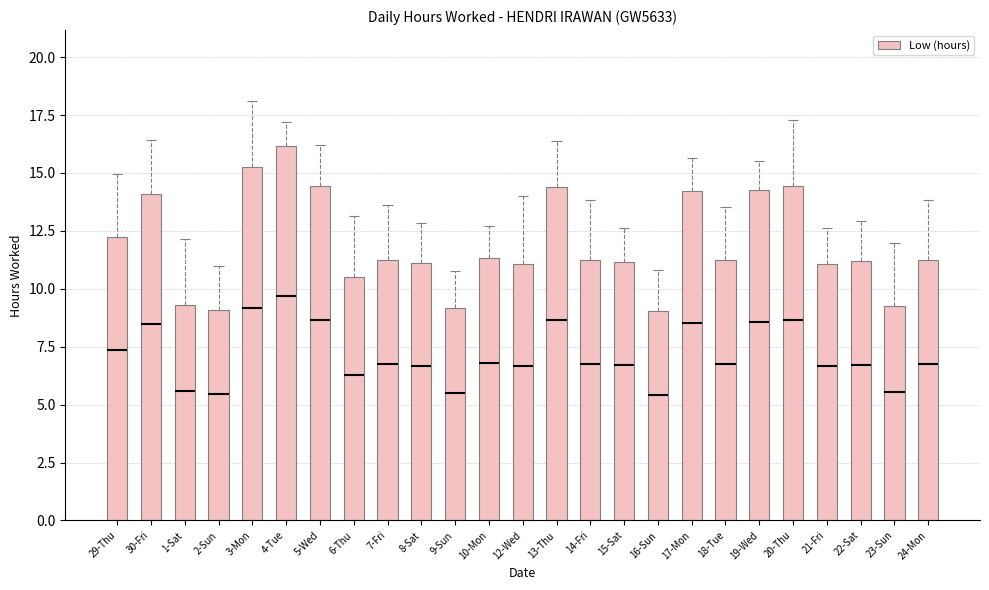

How many data points does each series have?

25